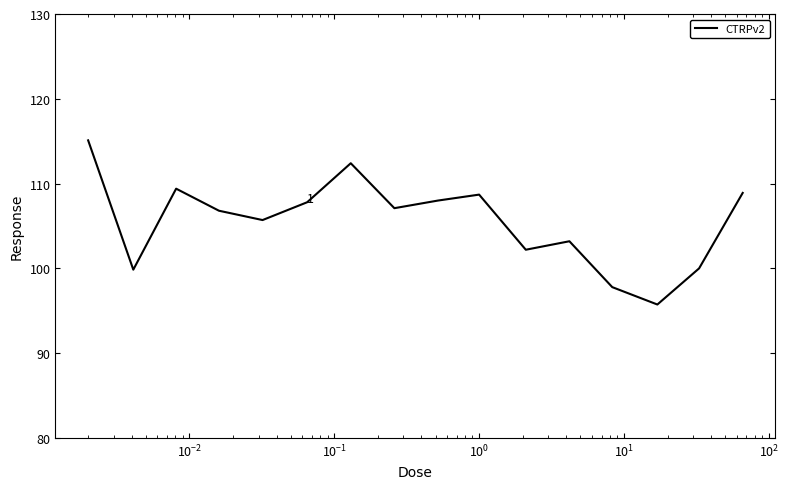

What is the difference between the maximum and minimum values?

19.4